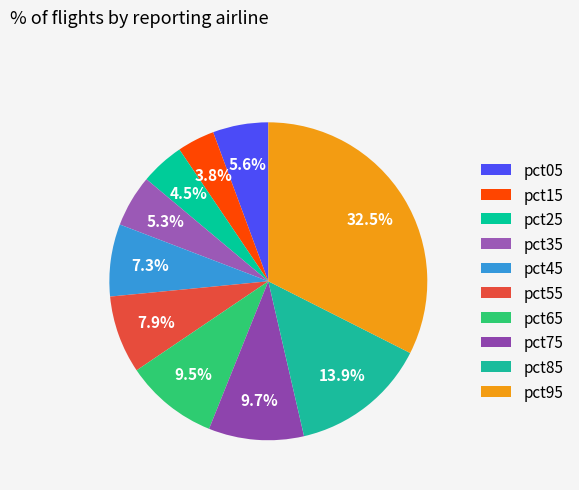

Do pct05 and pct35 together represent more than half of the pie?

No